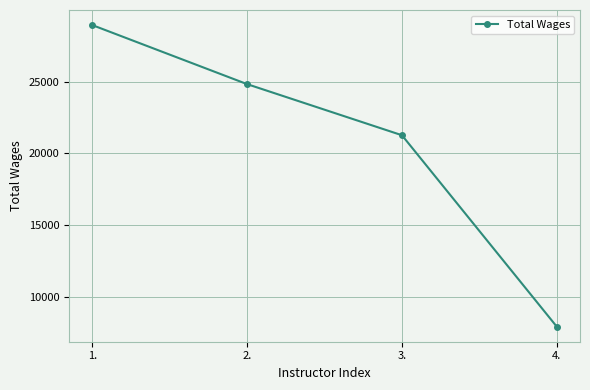

What is the smallest value displayed?

7911